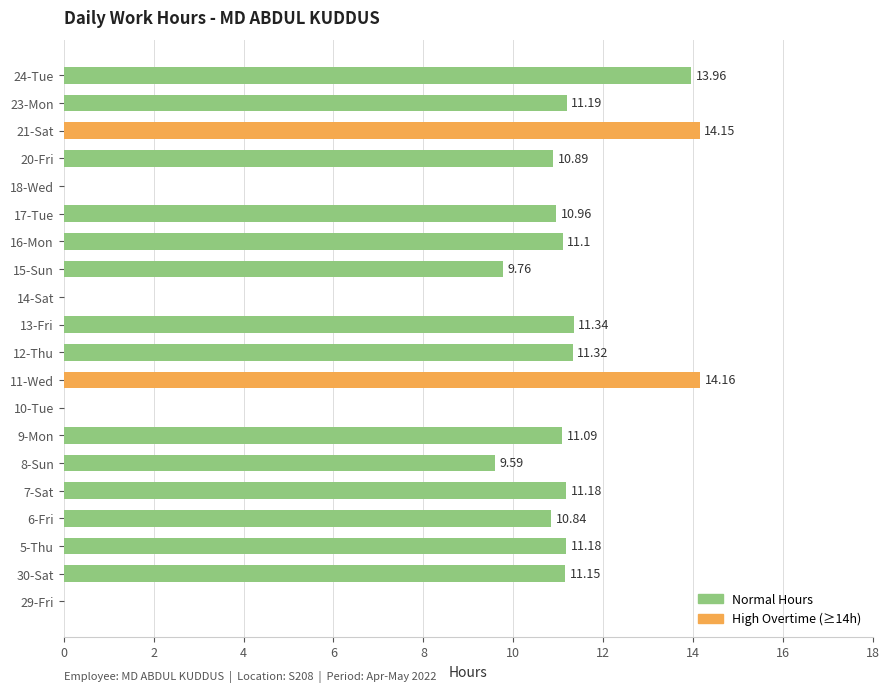

What is the sum of all values?

183.9